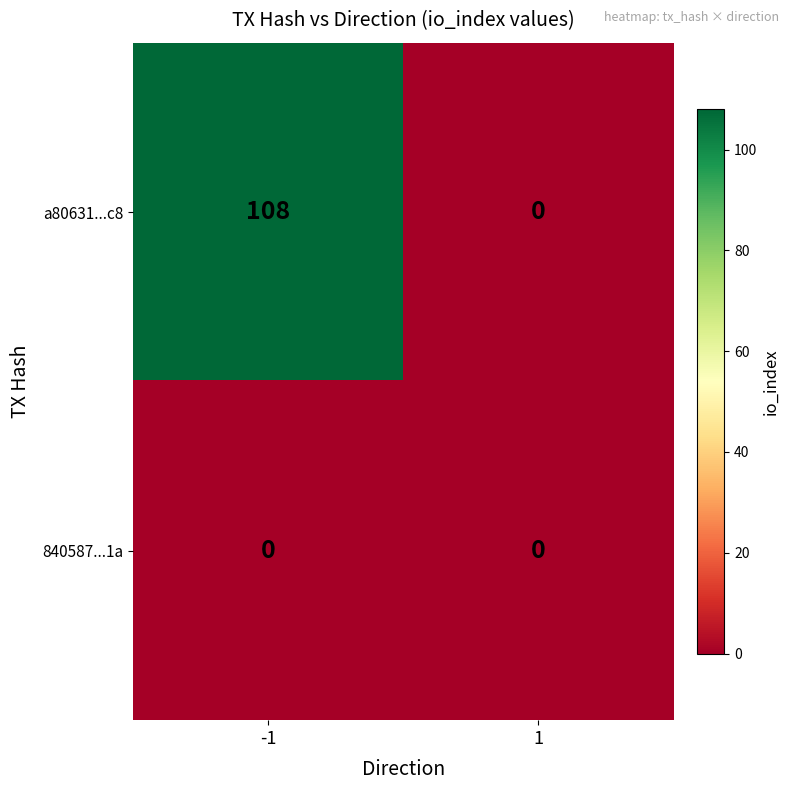

True or false: a80631...c8 has a value of 108 at -1.

True